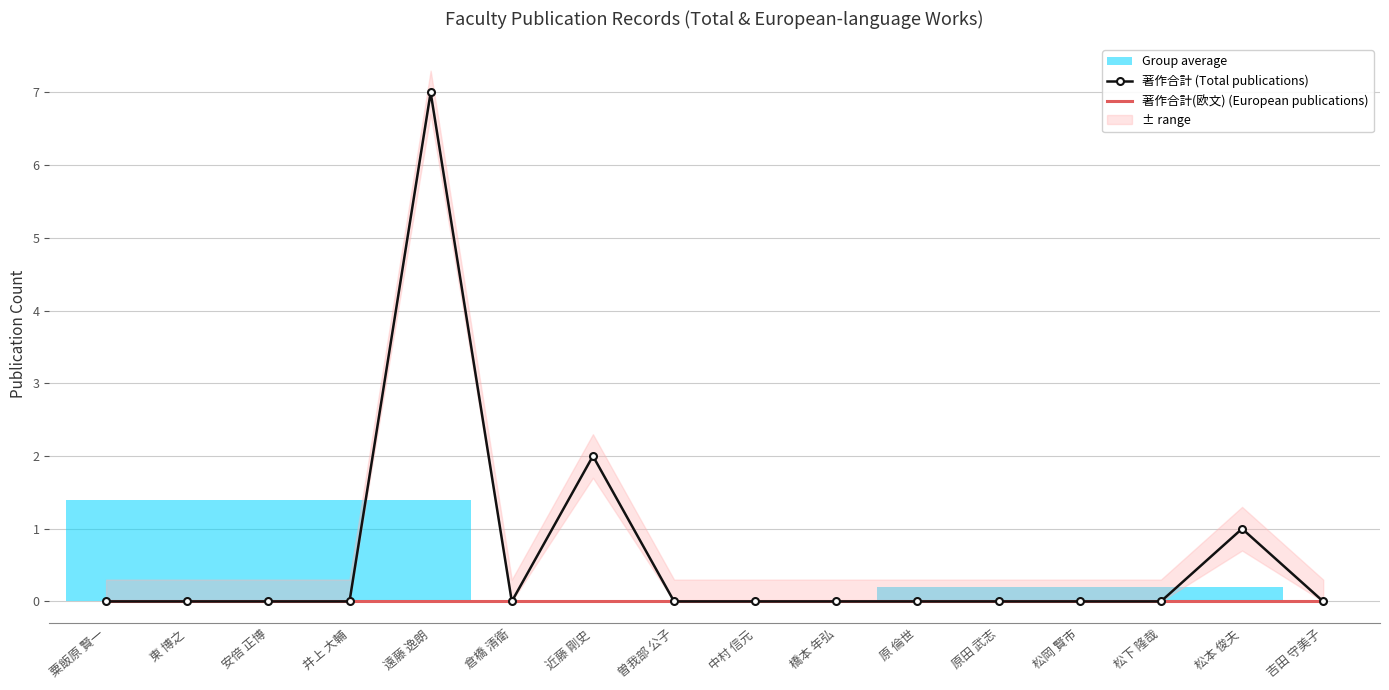

How many values in the 著作合計 (Total publications) series exceed 0?

3